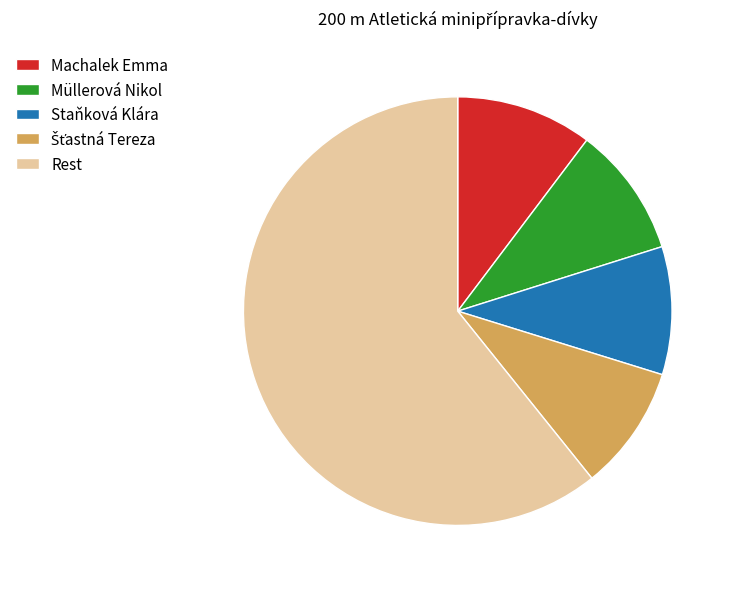

Do Rest and Staňková Klára together represent more than half of the pie?

Yes